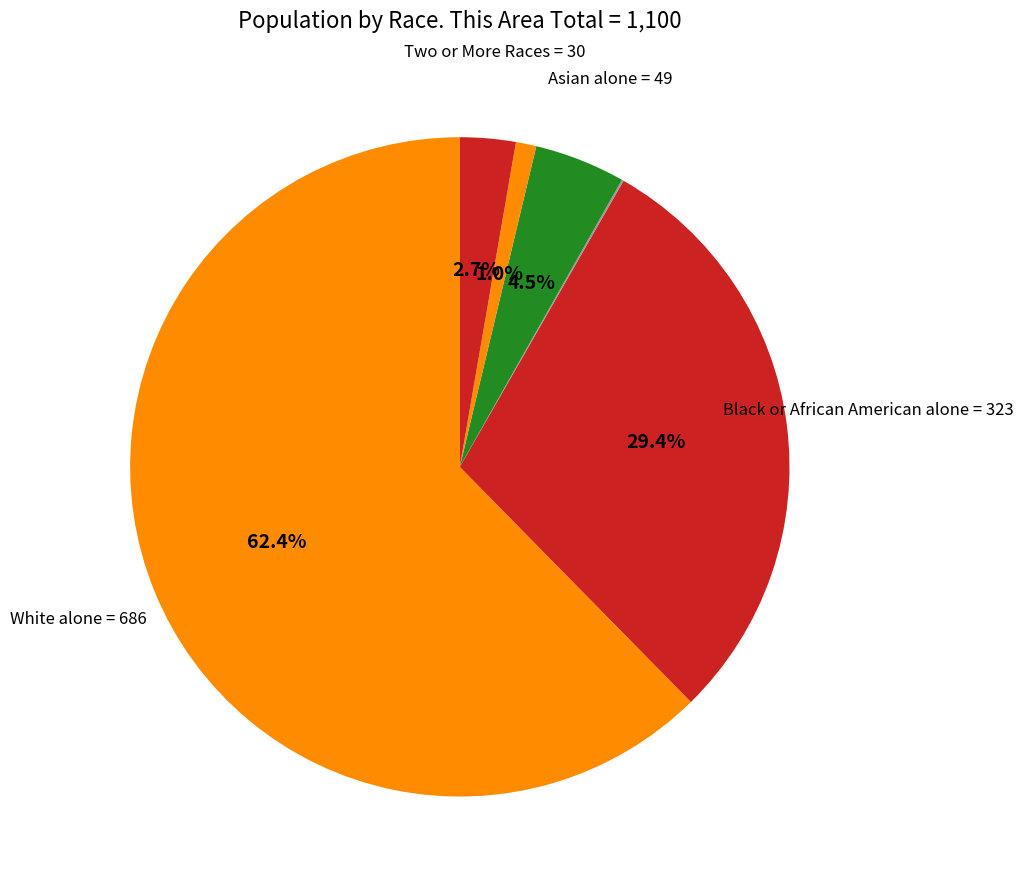

Rank the categories by value from highest to lowest.

White alone, Black or African American alone, Asian alone, Two or More Races, Some Other Race alone, American Indian and Alaska Native alone, Native Hawaiian and Other Pacific Islander alone